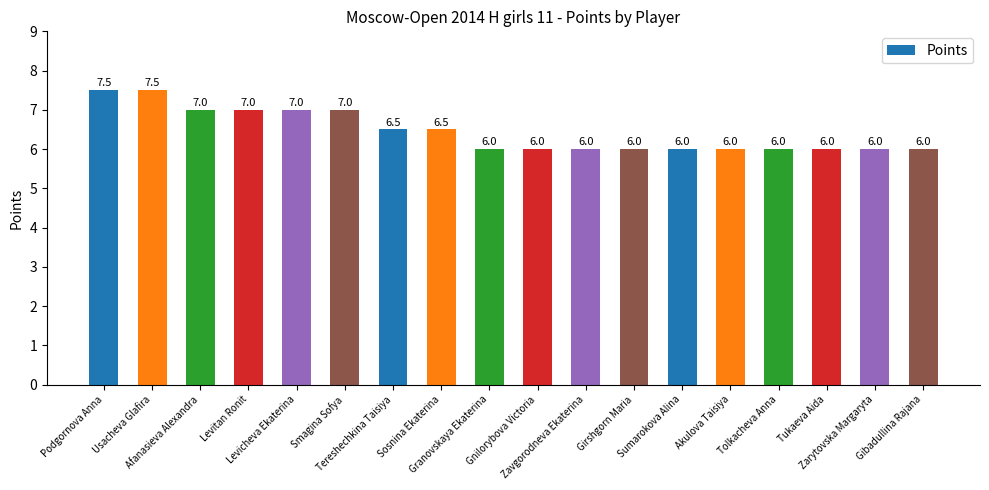

Reading left to right, what are all the values shown in this chart?

Podgornova Anna=7.5	Usacheva Glafira=7.5	Afanasieva Alexandra=7.0	Levitan Ronit=7.0	Levicheva Ekaterina=7.0	Smagina Sofya=7.0	Tereshechkina Taisiya=6.5	Sosnina Ekaterina=6.5	Granovskaya Ekaterina=6.0	Gnilorybova Victoria=6.0	Zavgorodneva Ekaterina=6.0	Girshgorn Maria=6.0	Sumarokova Alina=6.0	Akulova Taisiya=6.0	Tolkacheva Anna=6.0	Tukaeva Aida=6.0	Zarytovska Margaryta=6.0	Gibadullina Rajana=6.0